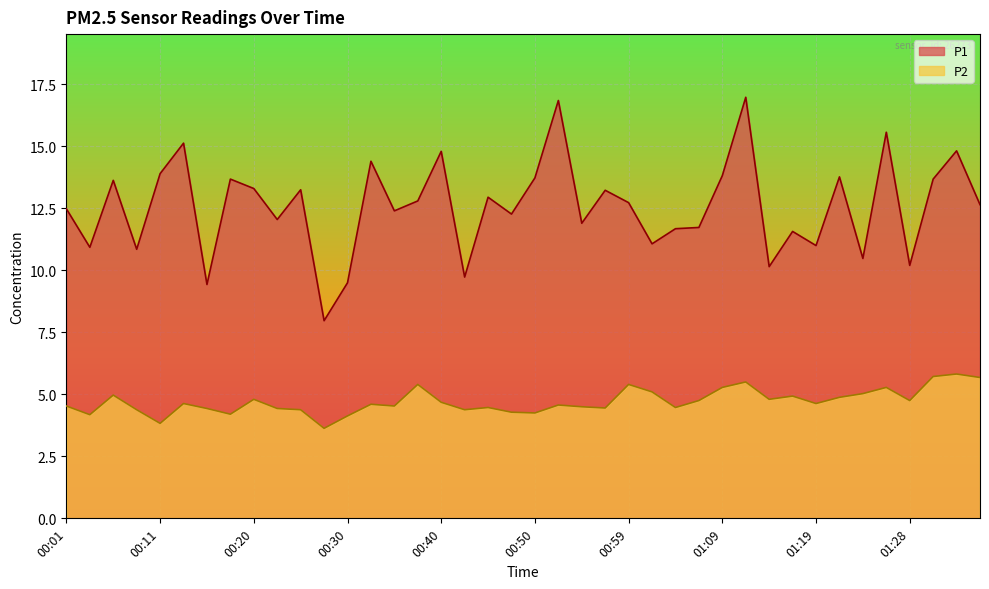

What is the label of the 2nd point from the left?

00:03